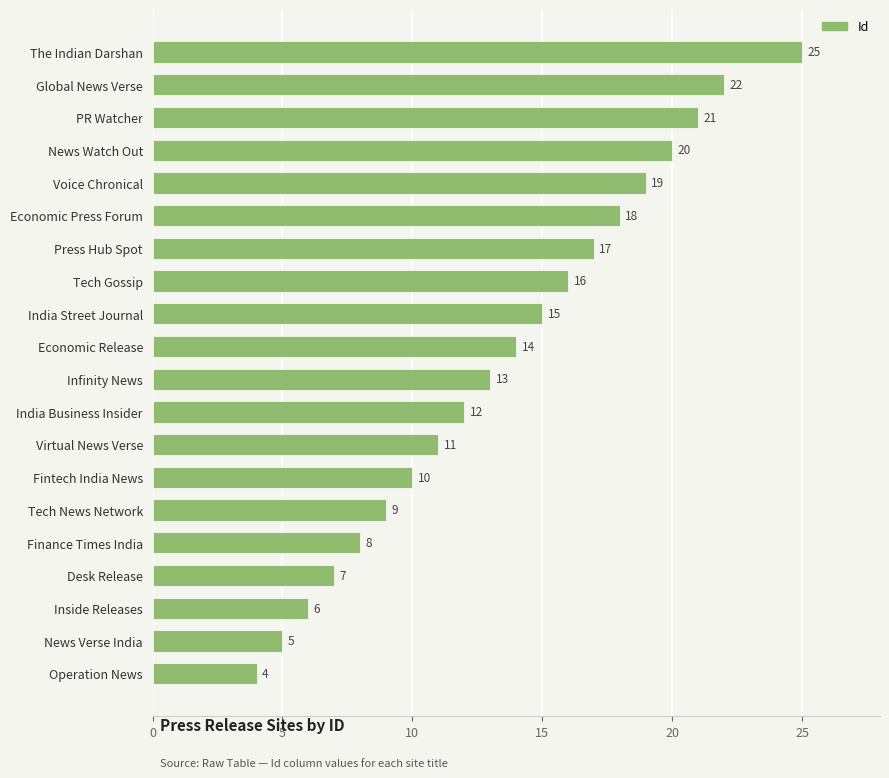

Rank the categories by value from lowest to highest.

Operation News, News Verse India, Inside Releases, Desk Release, Finance Times India, Tech News Network, Fintech India News, Virtual News Verse, India Business Insider, Infinity News, Economic Release, India Street Journal, Tech Gossip, Press Hub Spot, Economic Press Forum, Voice Chronical, News Watch Out, PR Watcher, Global News Verse, The Indian Darshan